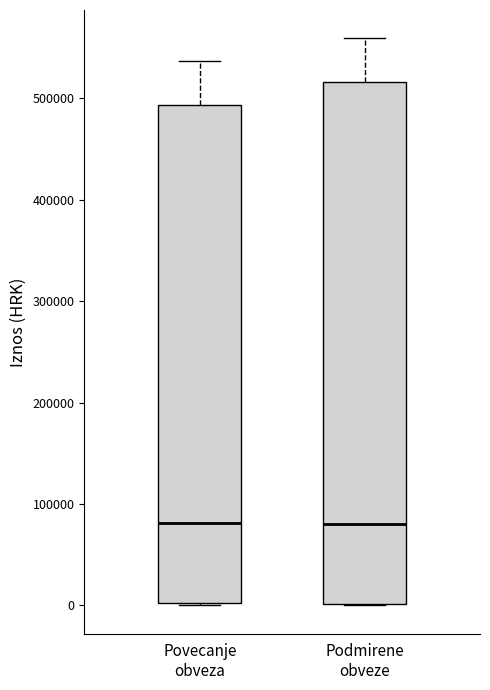

Where is the lower edge of the box for Podmirene obveze on the y-axis? The values are not printed on the chart, so give them approximately, as read against the axis.

0